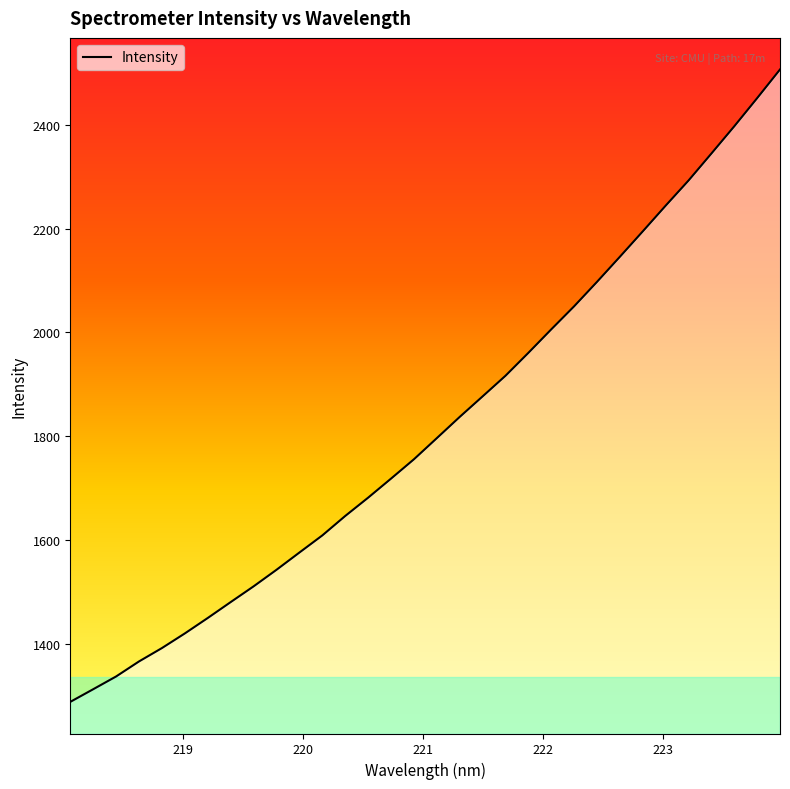

Does the chart have visible grid lines?

No